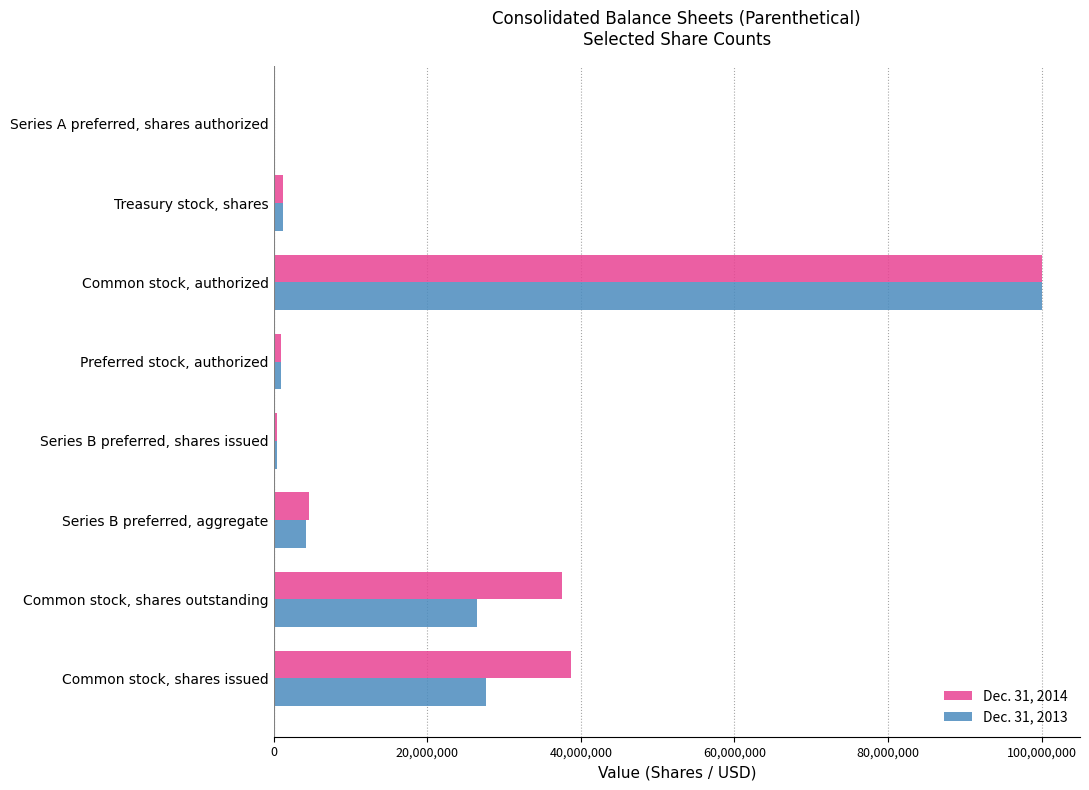

How many distinct data groups are displayed?

2